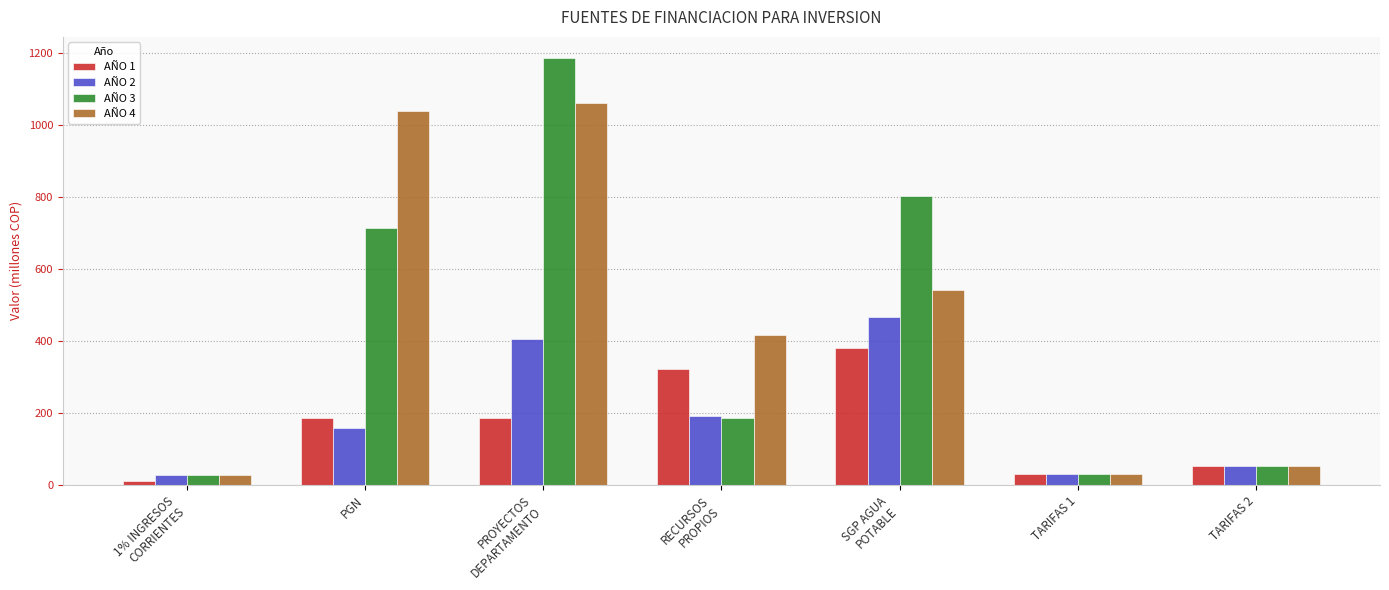

What is the label of the 4th bar from the right?

RECURSOS
PROPIOS